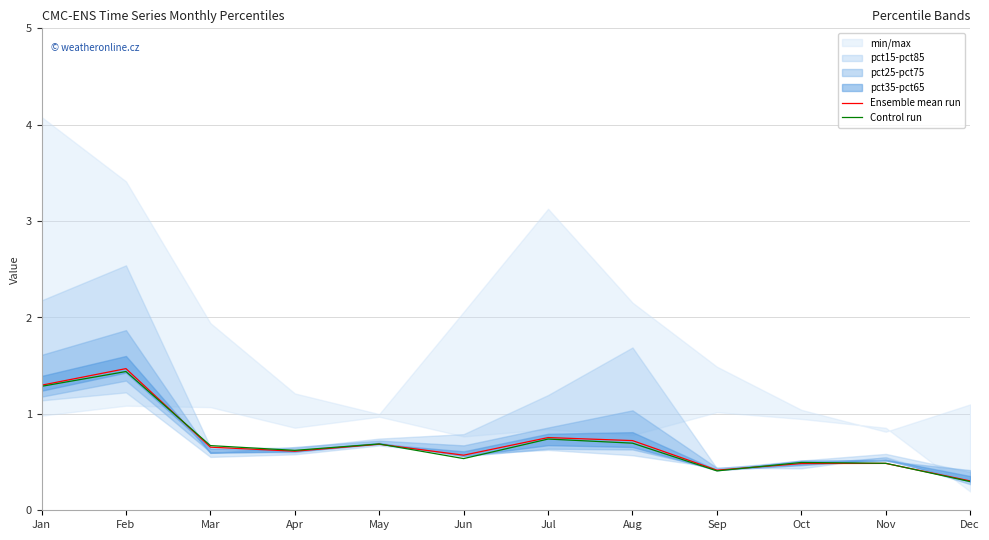

What is the highest value of the Control run series?

1.4